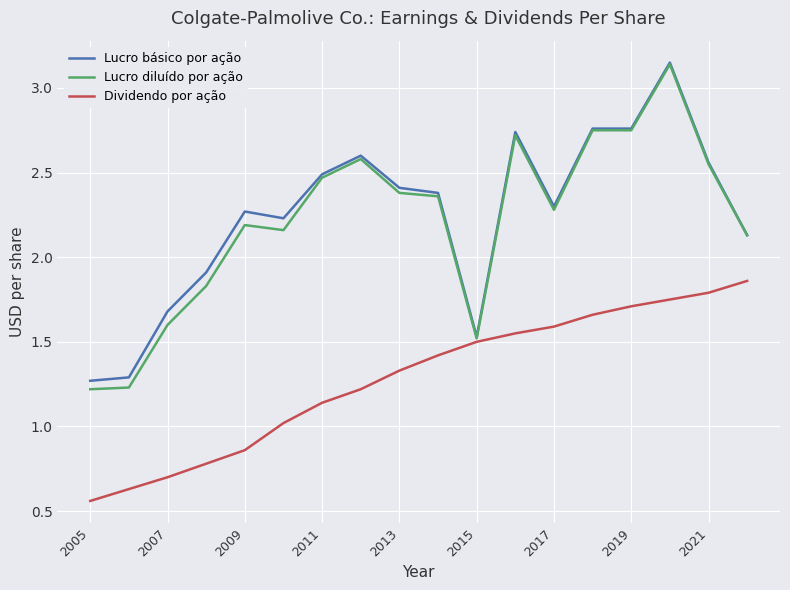

Which series has the widest spread of values?

Lucro diluído por ação